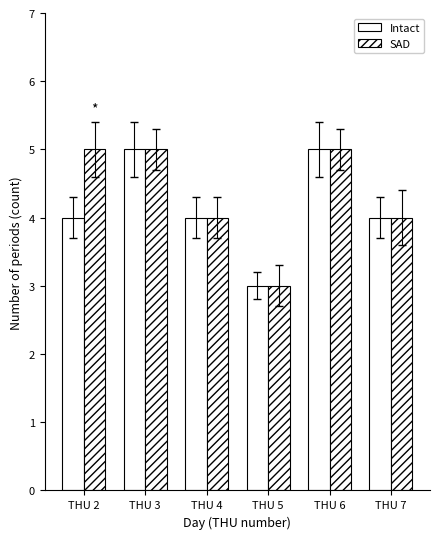

How many groups of bars are there?

6